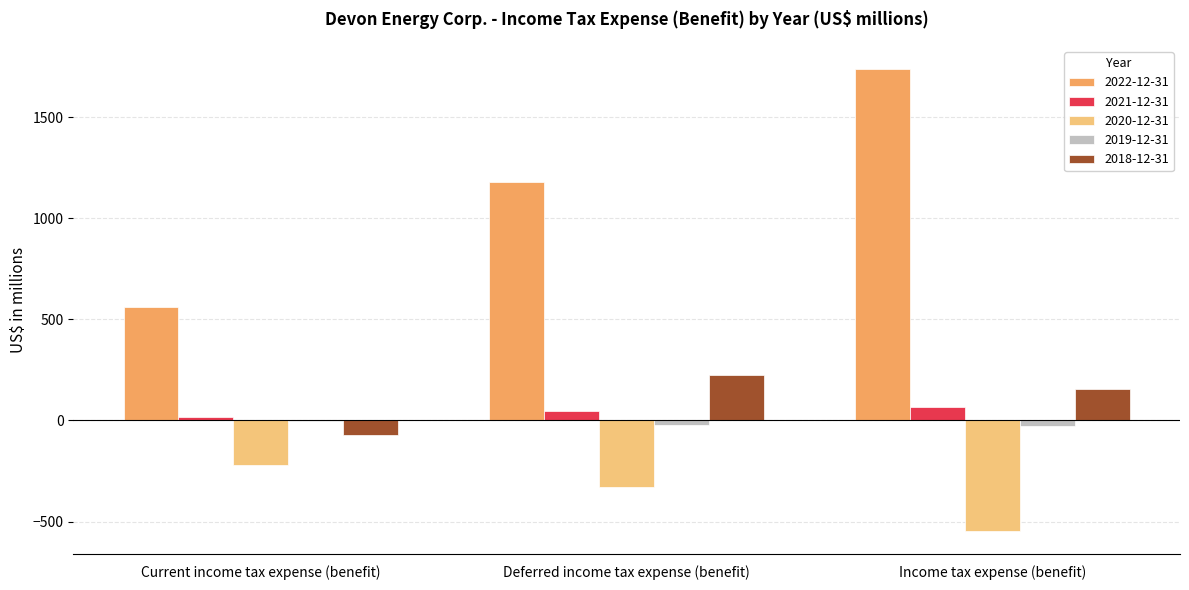

The value of 2018-12-31 at Deferred income tax expense (benefit) is 226. True or false?

True